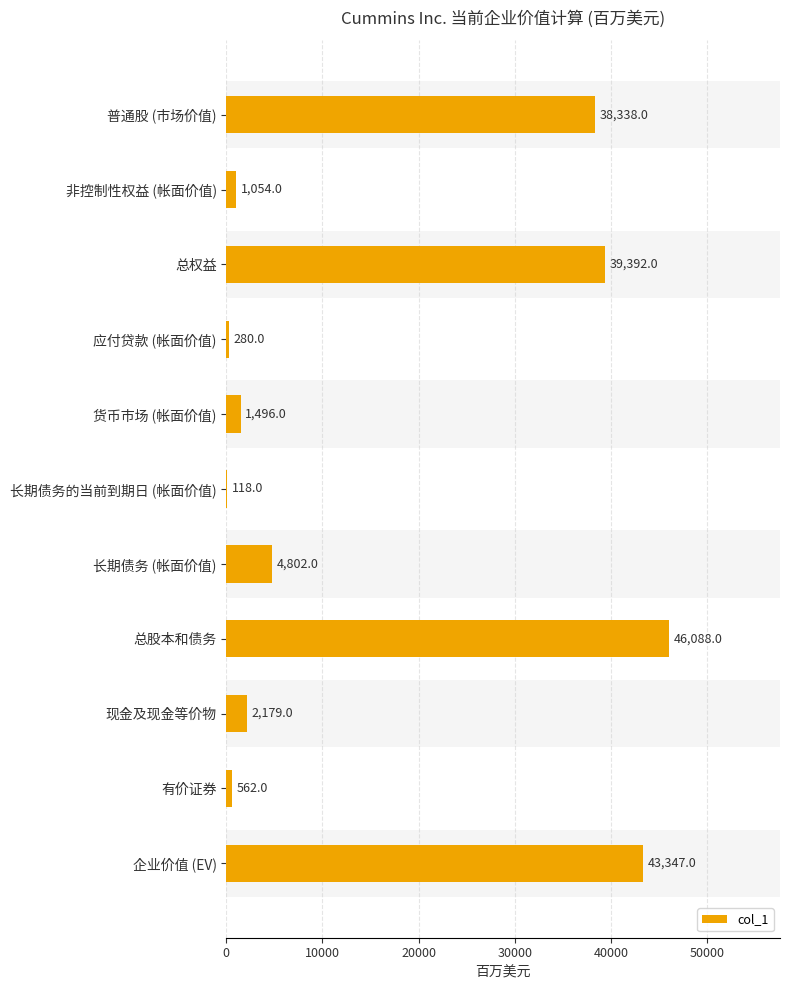

The chart shows a value of 38338 at 普通股 (市场价值). True or false?

True